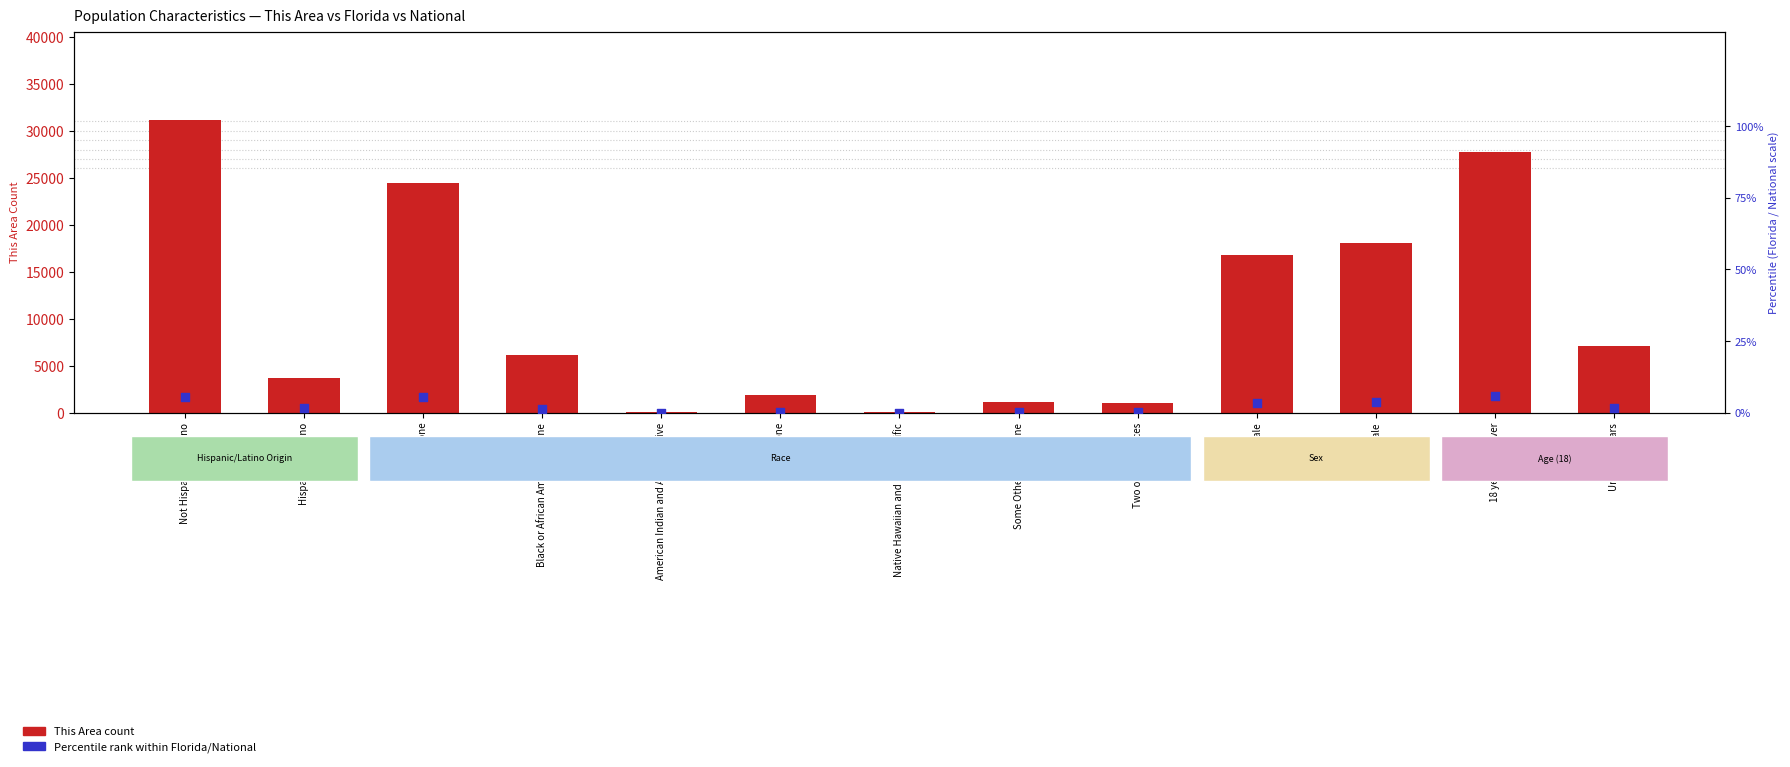

Which series reaches the minimum Y coordinate?

Percentile rank (Florida/National)